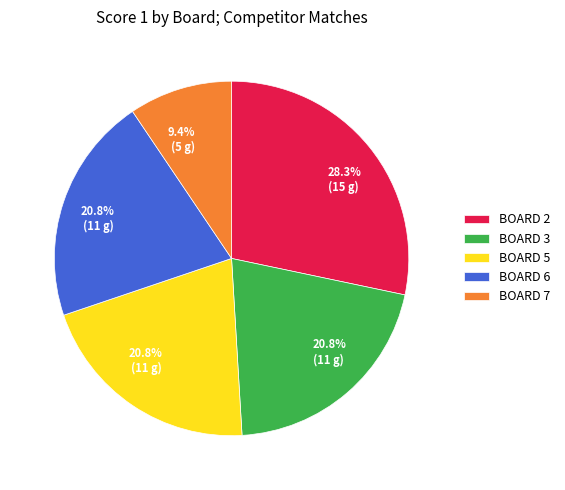

Is there any slice that represents more than half of the pie?

No